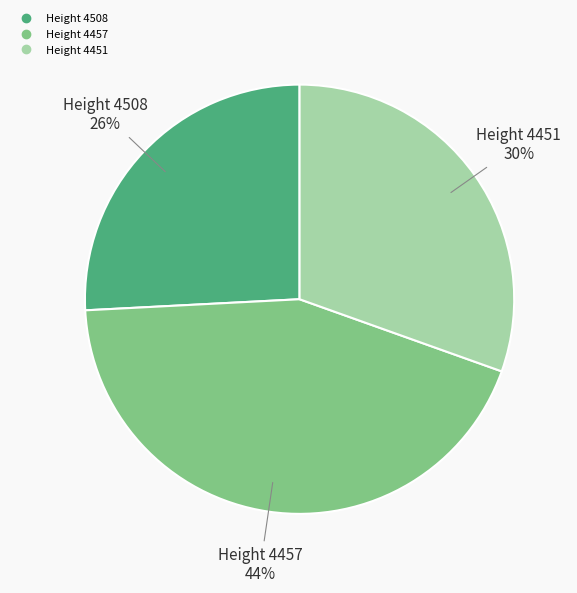

To the nearest percent, what is the difference between the largest and smallest slice percentages?

18%